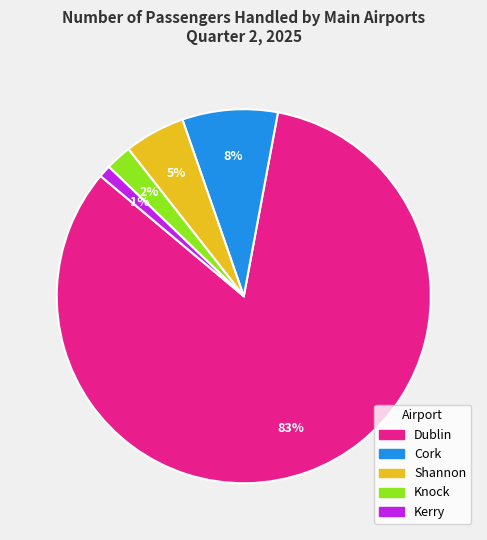

Does any single category account for the majority?

Yes